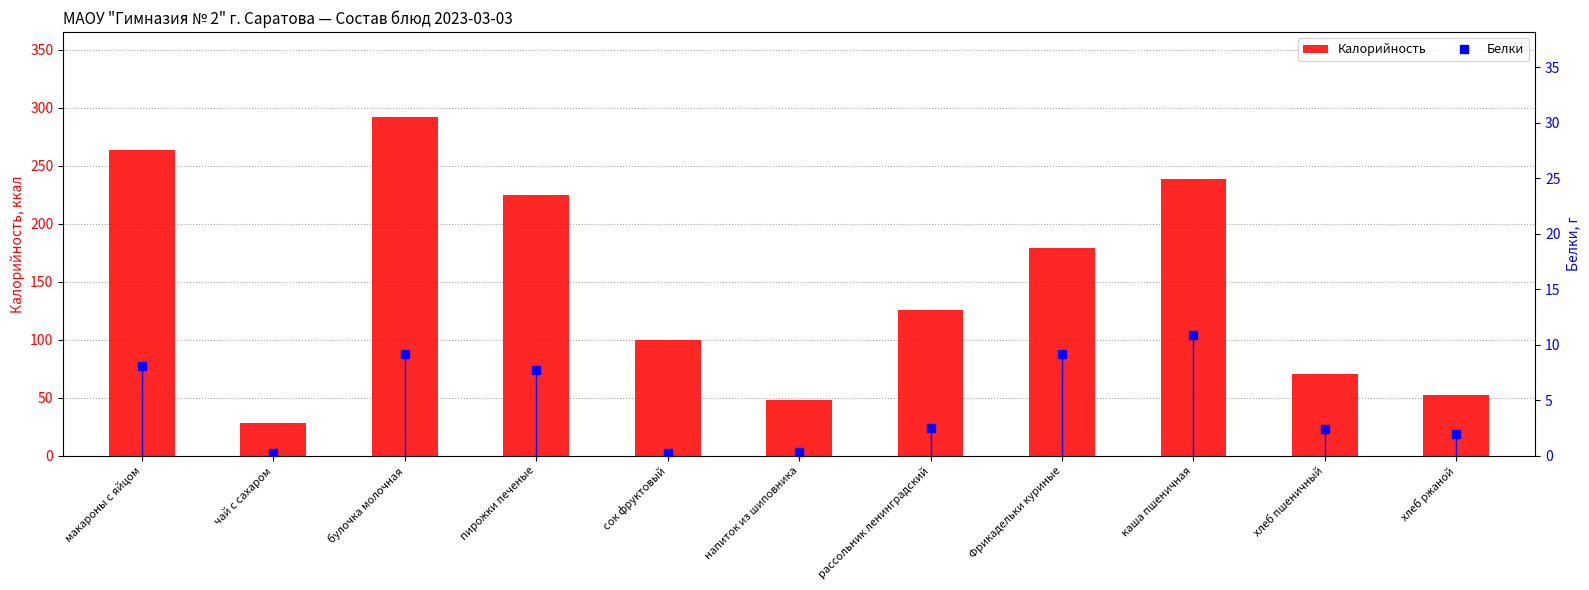

What is the maximum value for Калорийность?

292.2